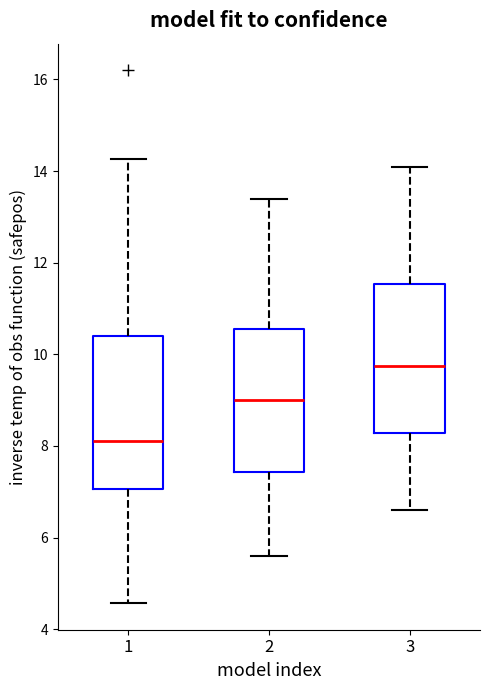

Where does the upper whisker of the box at x = 2 end on the y-axis? The values are not printed on the chart, so give them approximately, as read against the axis.

13.4